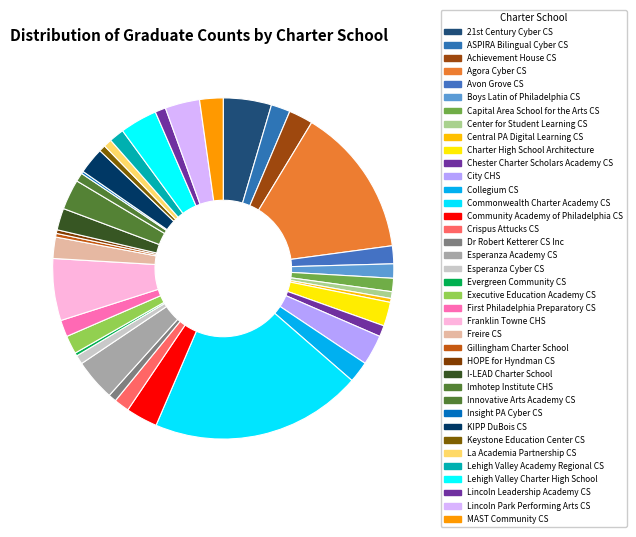

Is there any slice that represents more than half of the pie?

No